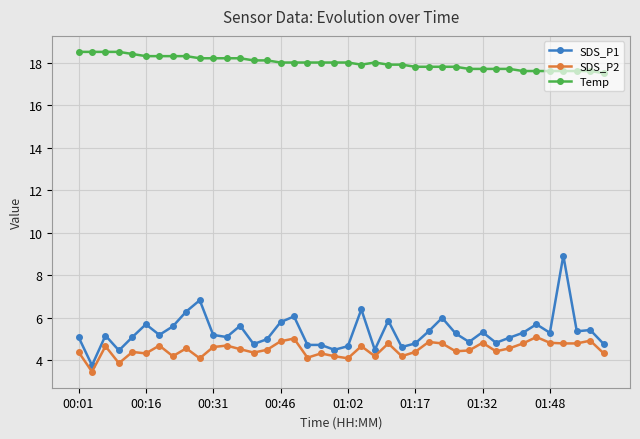

True or false: SDS_P1 has more than 0 interior local peaks.

True